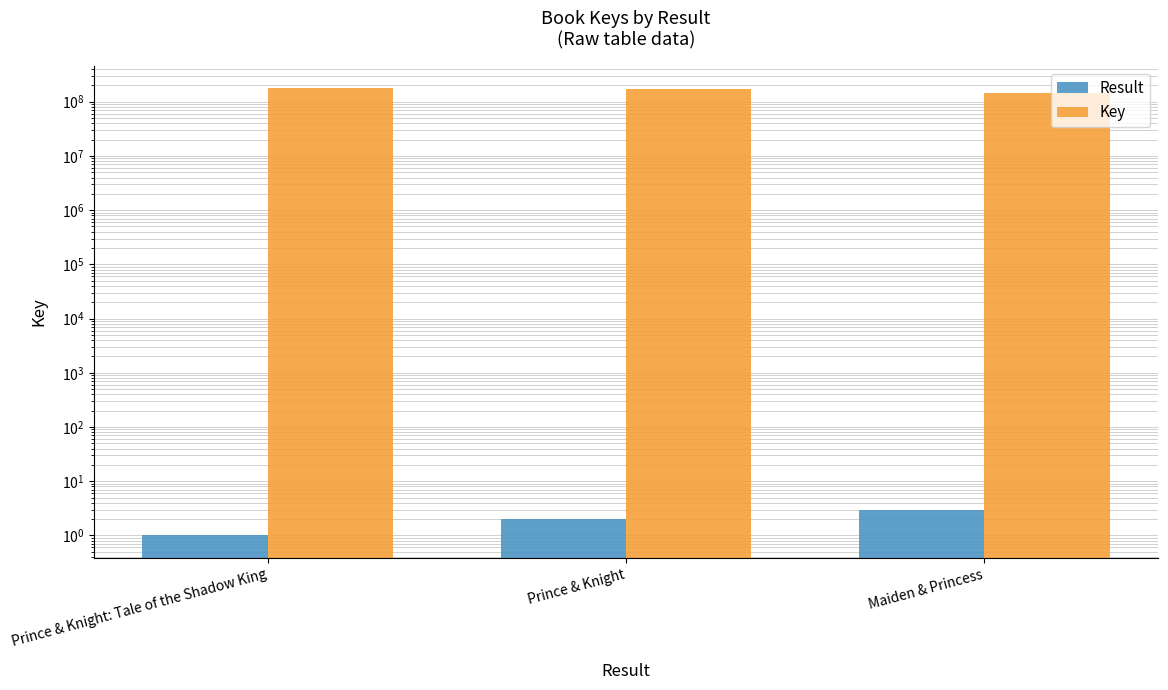

Which label corresponds to the largest value in the chart?

Prince & Knight: Tale of the Shadow King